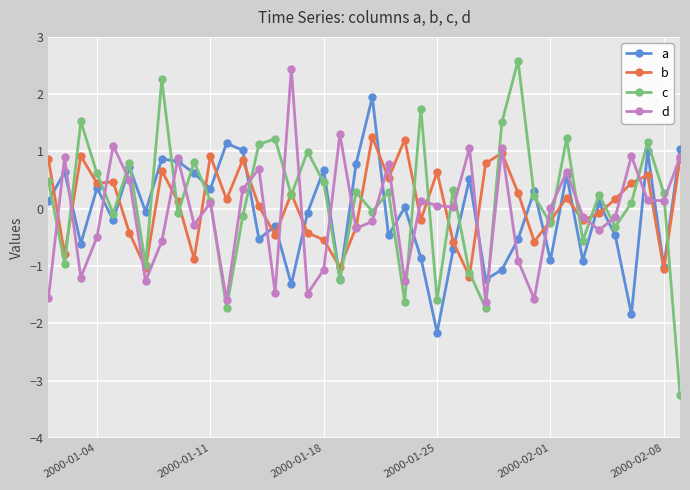

In d, how many points are lower than both neighbors (excluding endpoints)?

13